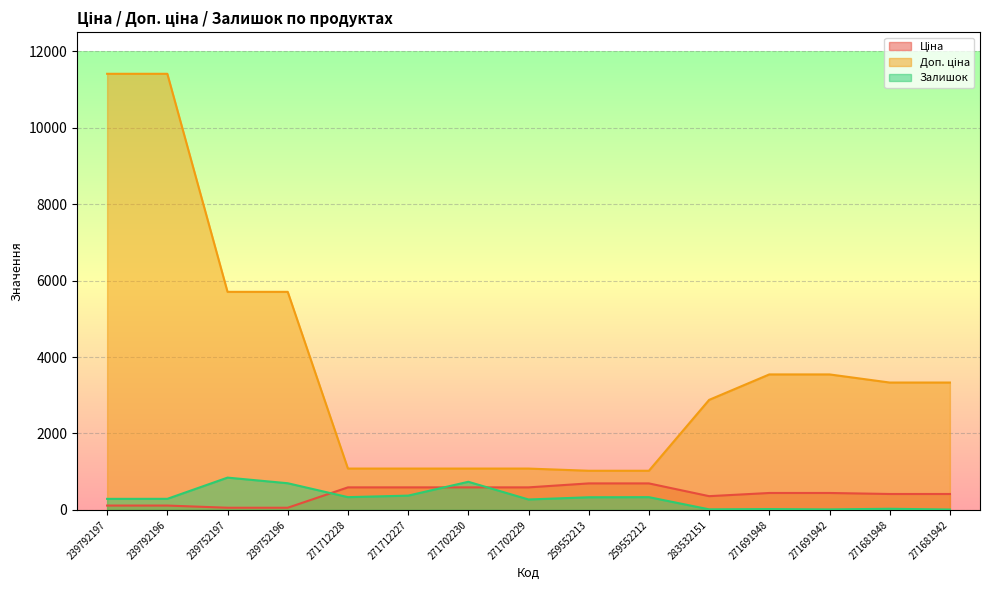

Reading left to right, what are all the values shown in this chart?

Ціна: 239792197=114.1	239792196=114.1	239752197=57.0	239752196=57.0	271712228=589.9	271712227=589.9	271702230=589.9	271702229=589.9	259552213=693.7	259552212=693.7	283532151=359.9	271691948=443.1	271691942=443.1	271681948=416.6	271681942=416.6
Доп. ціна: 239792197=11410.0	239792196=11410.0	239752197=5705.0	239752196=5705.0	271712228=1081.7	271712227=1081.7	271702230=1081.7	271702229=1081.7	259552213=1024.6	259552212=1024.6	283532151=2878.8	271691948=3545.0	271691942=3545.0	271681948=3332.5	271681942=3332.5
Залишок: 239792197=289.0	239792196=290.0	239752197=845.0	239752196=698.0	271712228=334.0	271712227=374.0	271702230=736.0	271702229=273.0	259552213=331.0	259552212=334.0	283532151=15.0	271691948=22.0	271691942=13.0	271681948=30.0	271681942=10.0